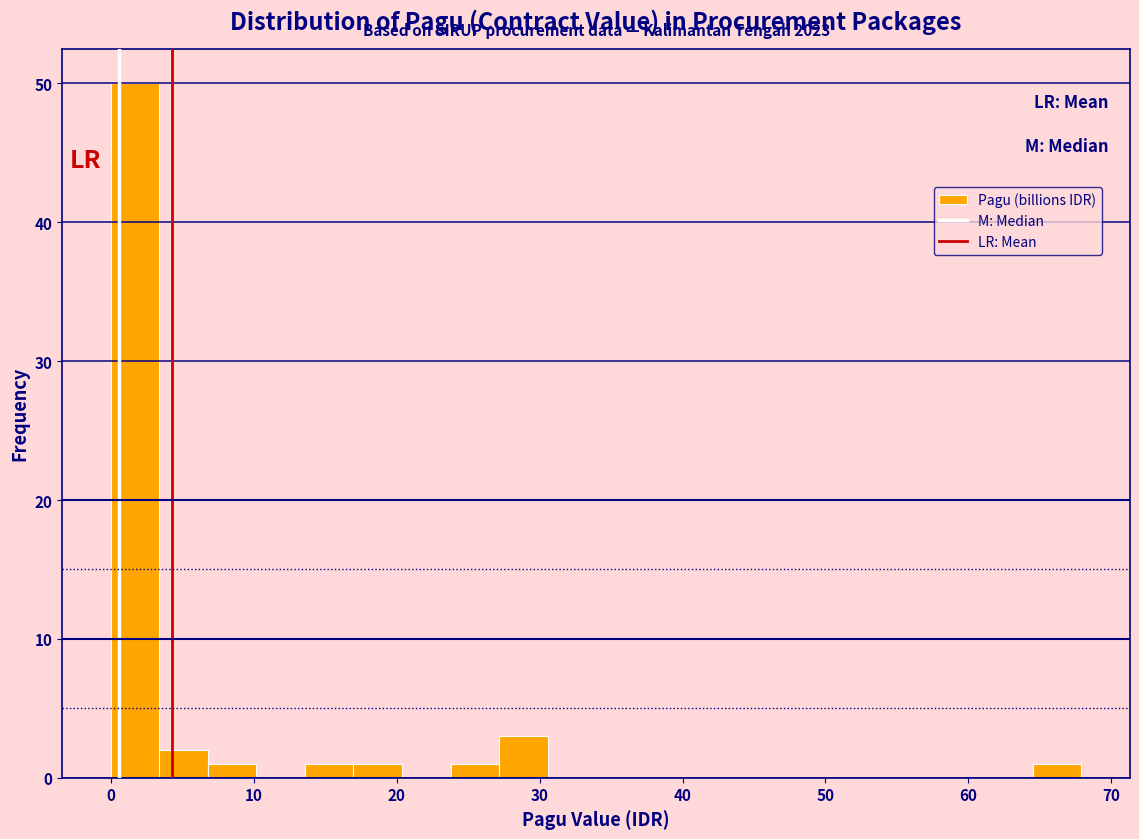

Read against the x-axis, roughly where is the centre of the tallest bar?

2